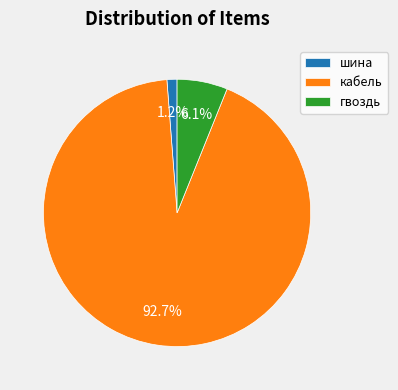

How many slices are in this pie chart?

3